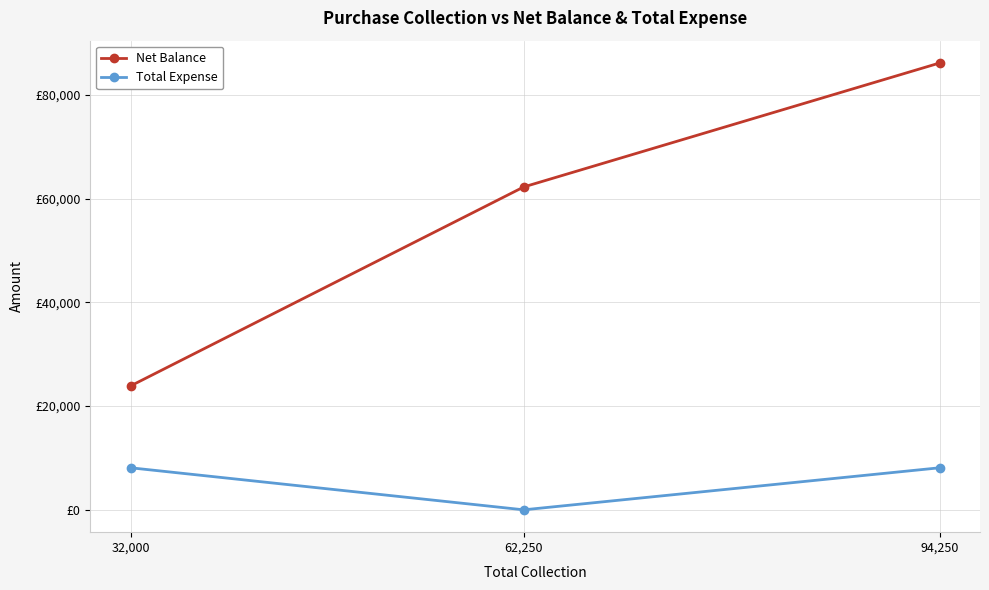

What are all the series names shown in the legend?

Net Balance, Total Expense